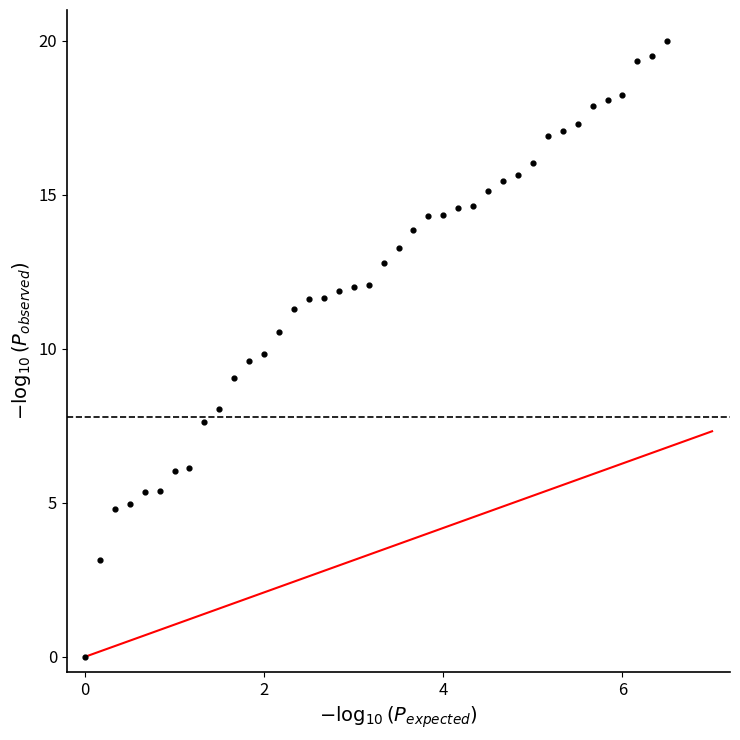

What is the range of Y values (max minus min)?

20.0